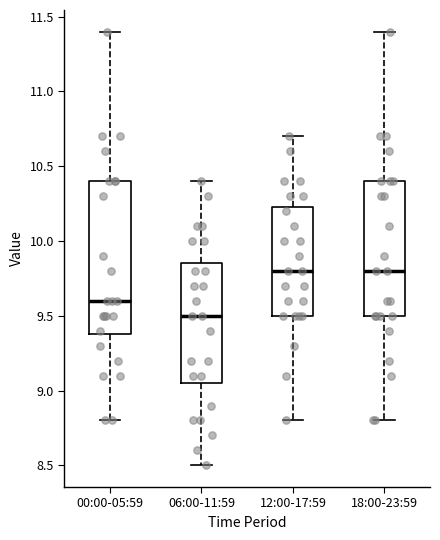

Where is the lower edge of the box for 06:00-11:59 on the y-axis? The values are not printed on the chart, so give them approximately, as read against the axis.

9.05